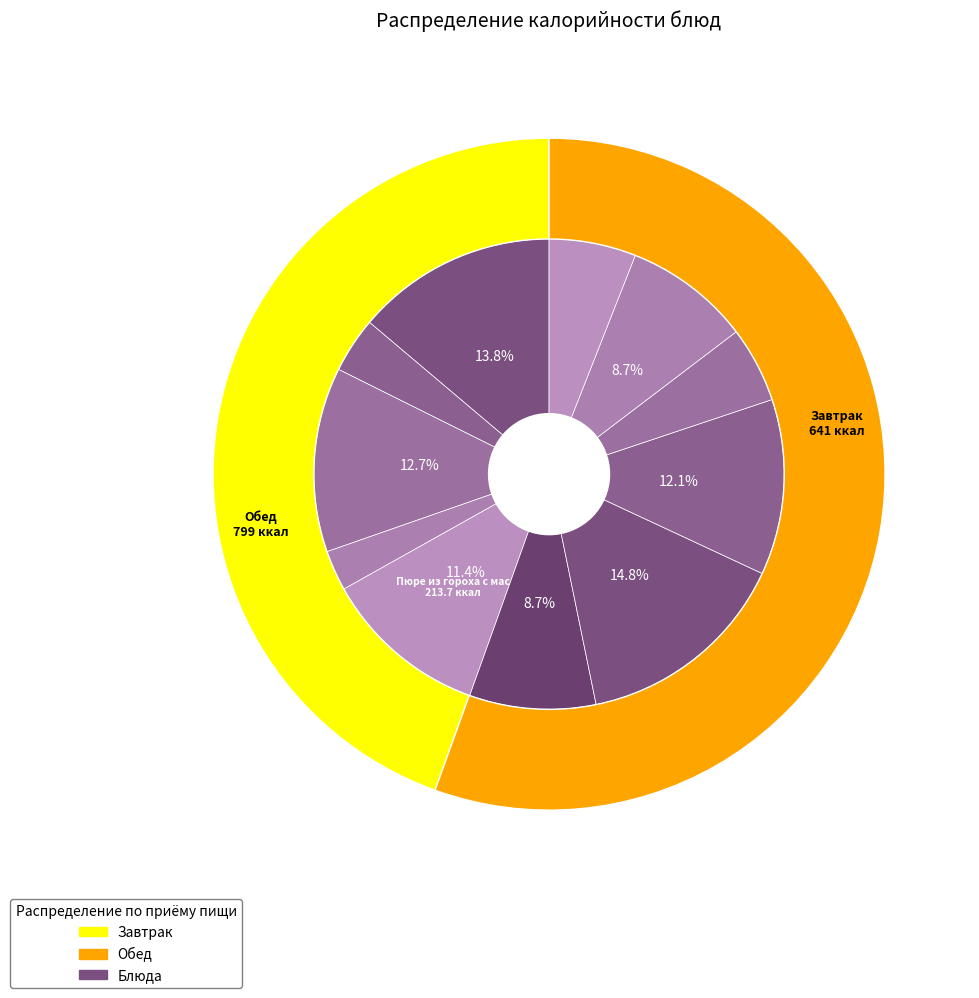

How many segments does this pie chart have?

11